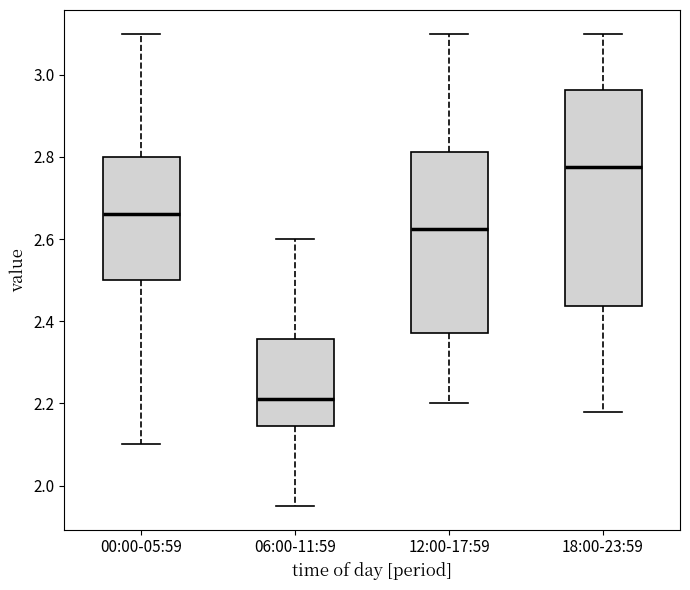

Which box's median line is the lowest?

06:00-11:59